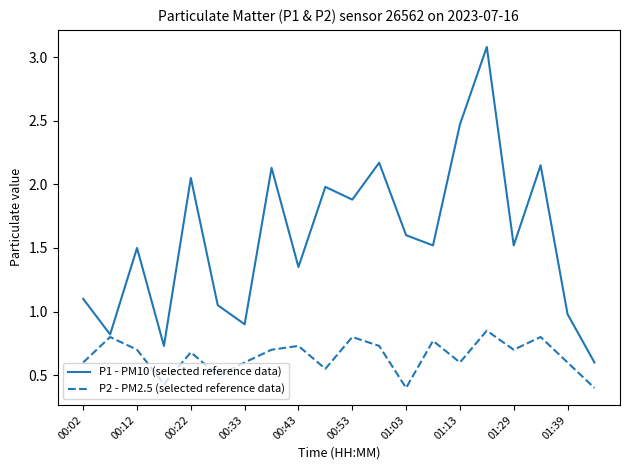

List the series in order of their overall mean, highest first.

P1 - PM10 (selected reference data), P2 - PM2.5 (selected reference data)